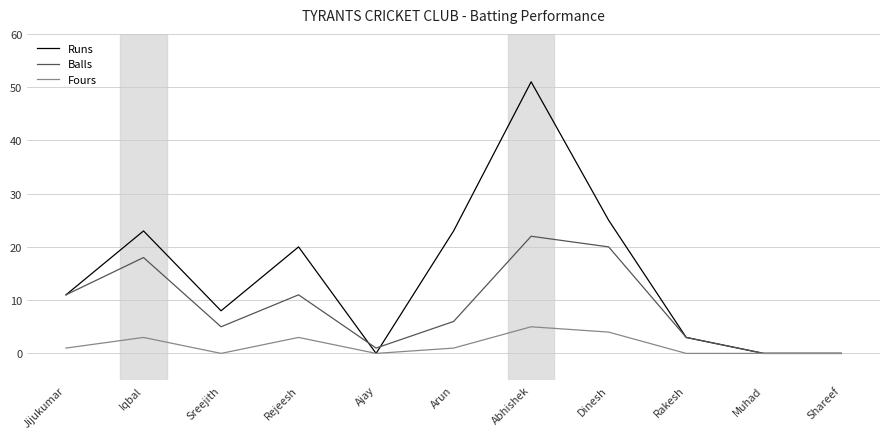

What position from the left is Shareef?

11